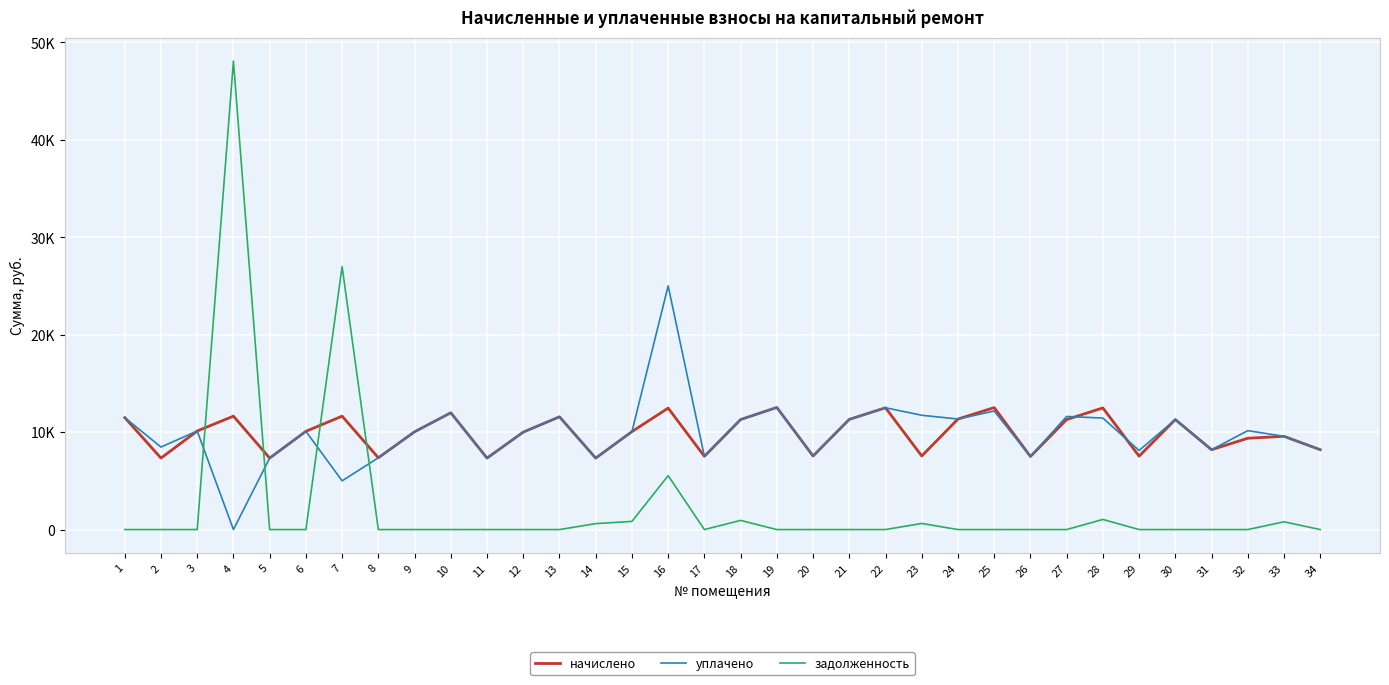

What are all the series names shown in the legend?

начислено, уплачено, задолженность